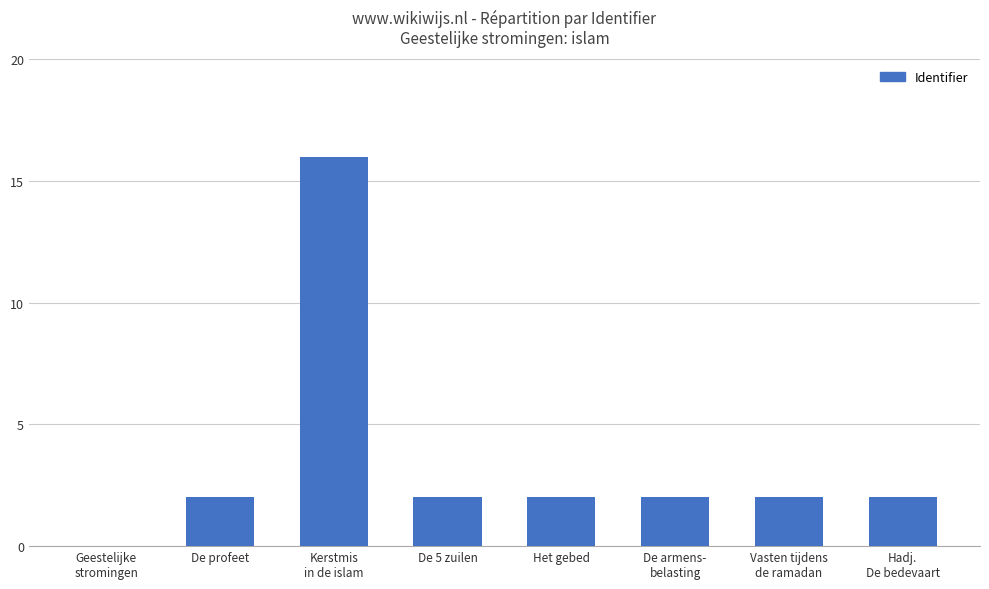

The value at Het gebed is 2. True or false?

True